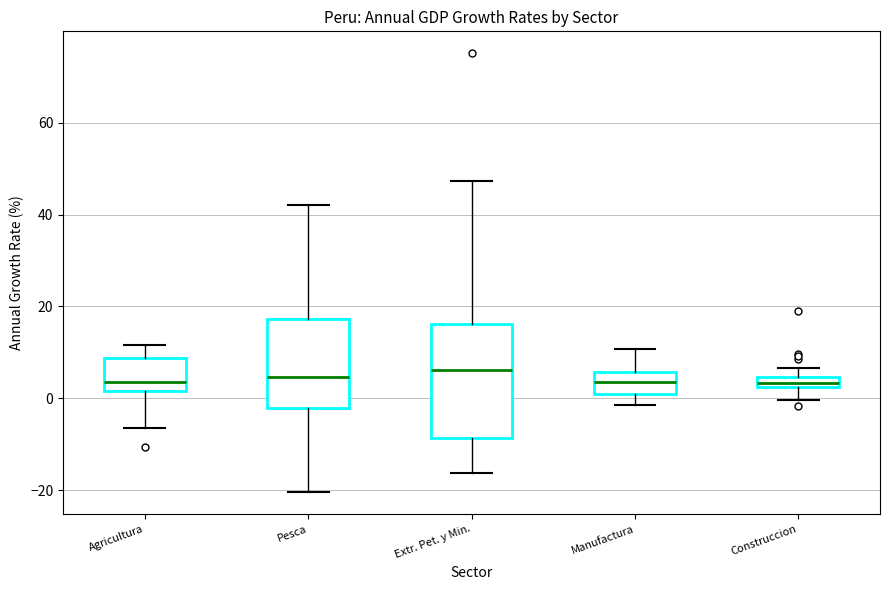

Which box is the tallest, from its lower edge to its upper edge?

Extr. Pet. y Min.